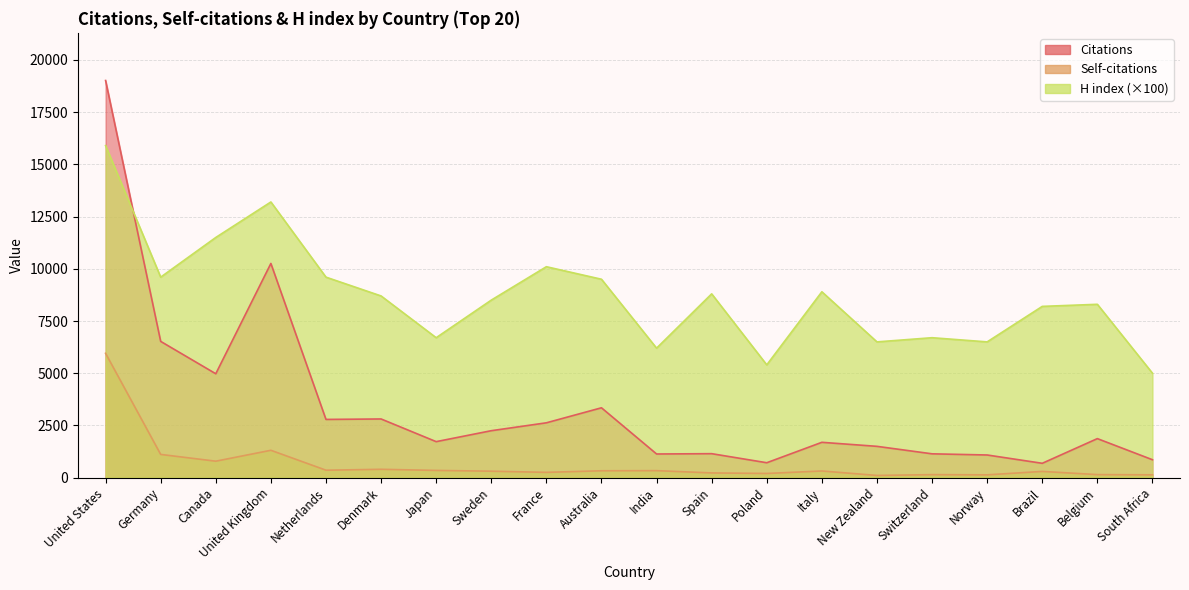

The H index series shows 8900 at Italy. True or false?

True